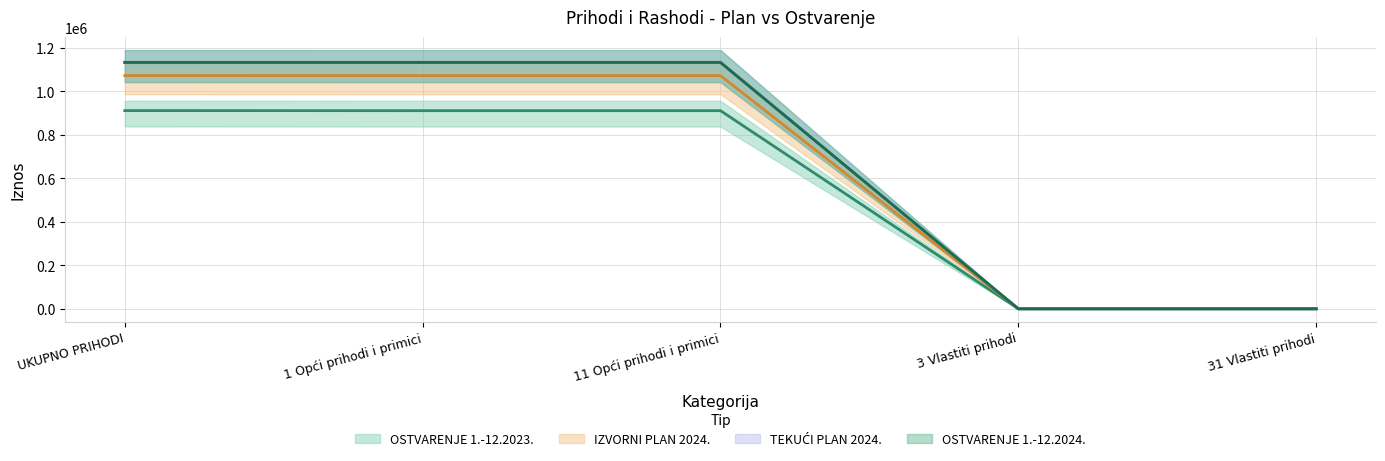

Which series has the largest range (max minus min)?

TEKUĆI PLAN 2024.